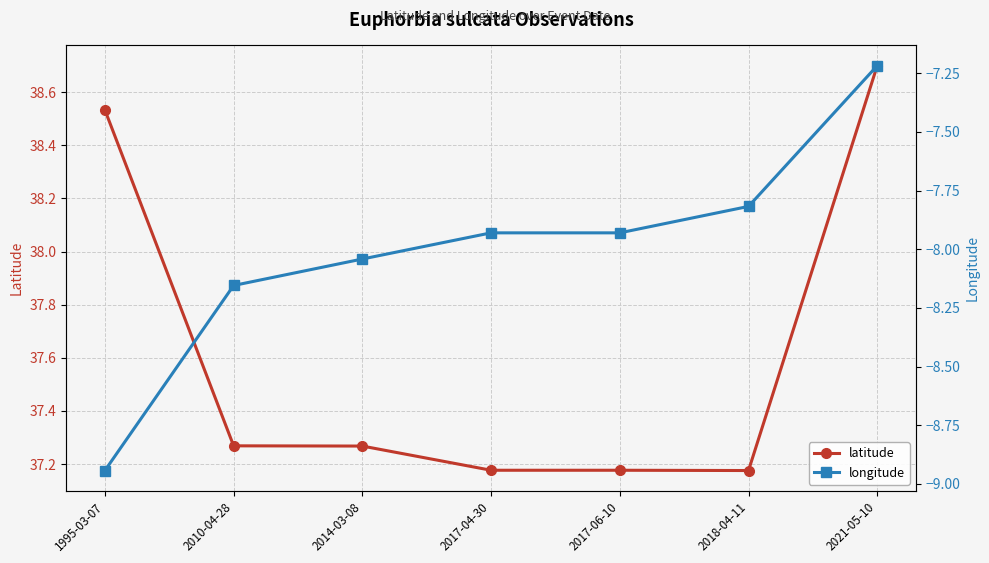

Between 2010-04-28 and 2017-04-30, which series saw the biggest shift?

longitude